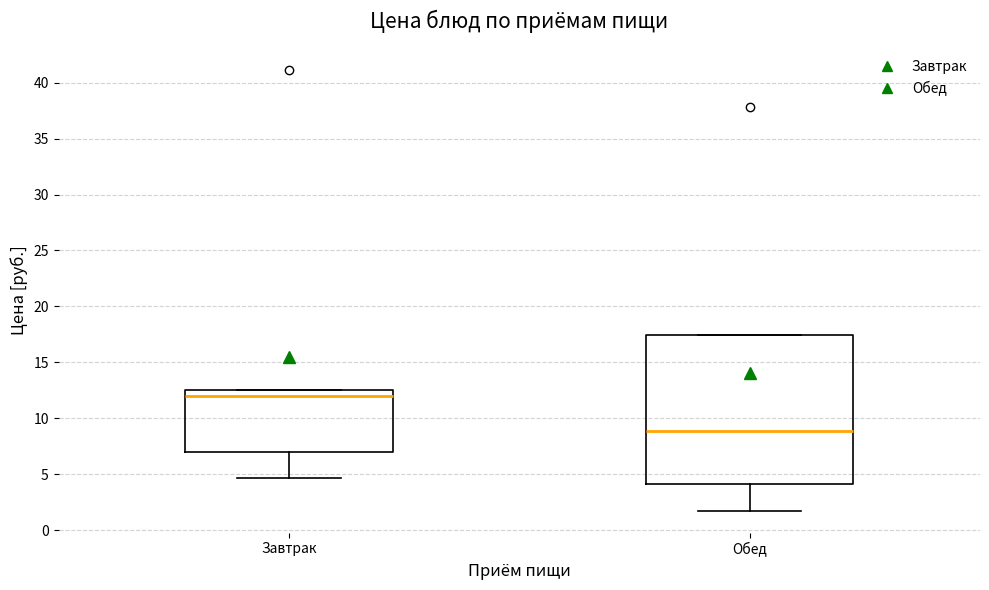

Where does the median line of the box for Завтрак sit on the y-axis? The values are not printed on the chart, so give them approximately, as read against the axis.

12.0